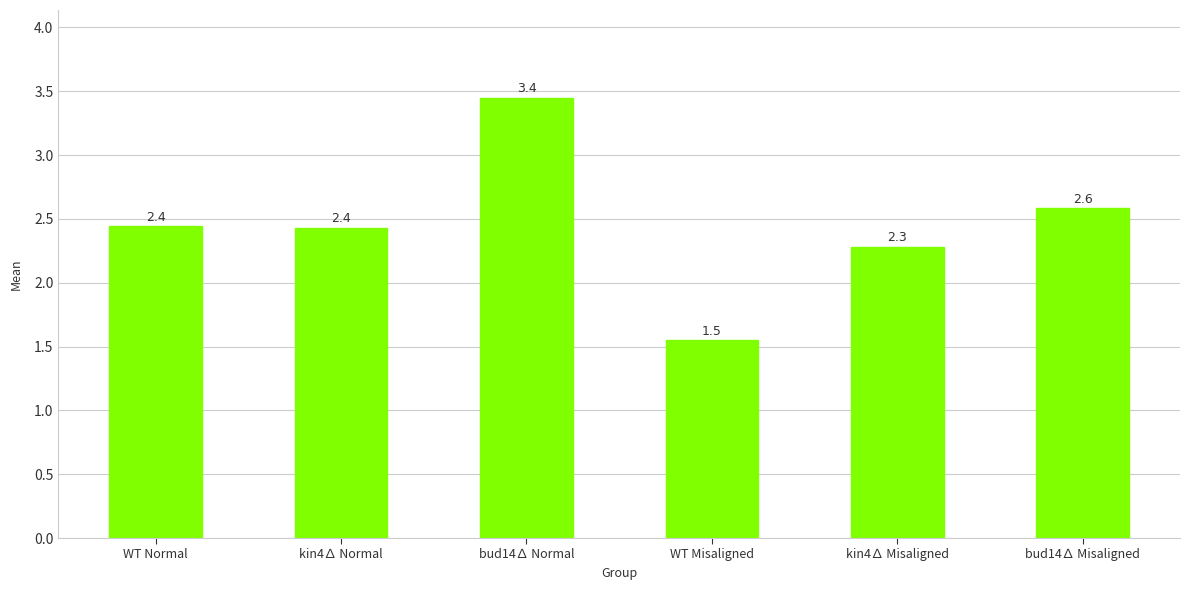

What is the value of the 2nd bar from the left?

2.4